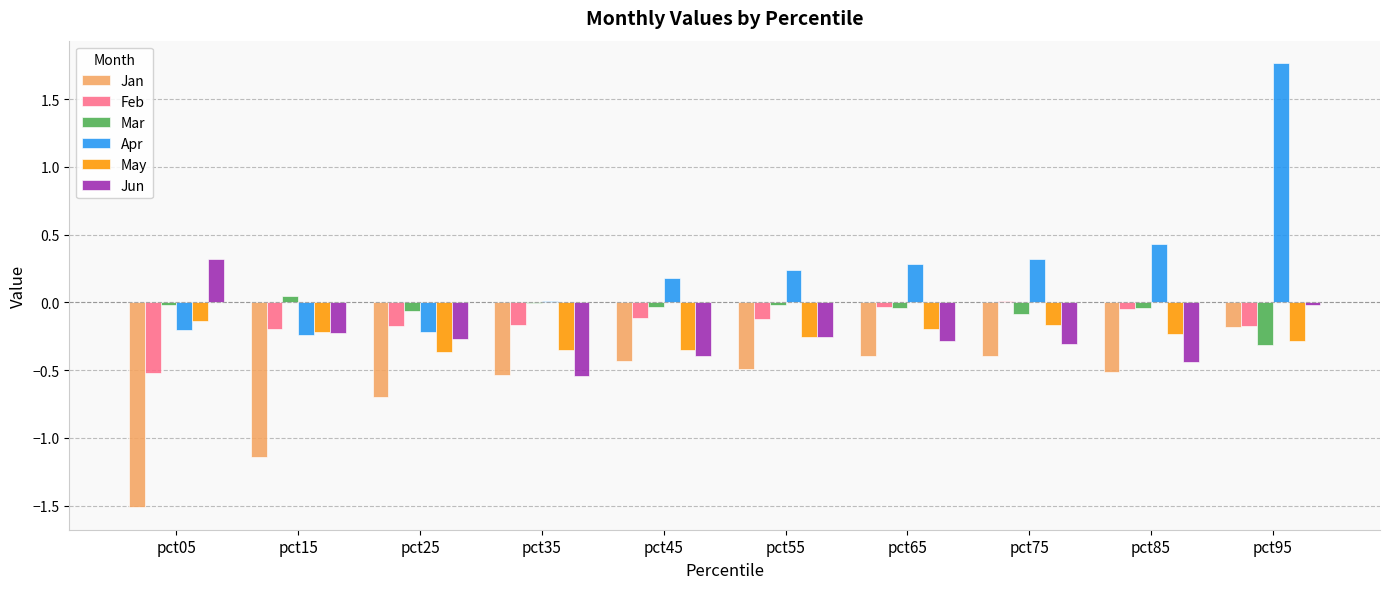

What is the greatest value displayed?

1.8